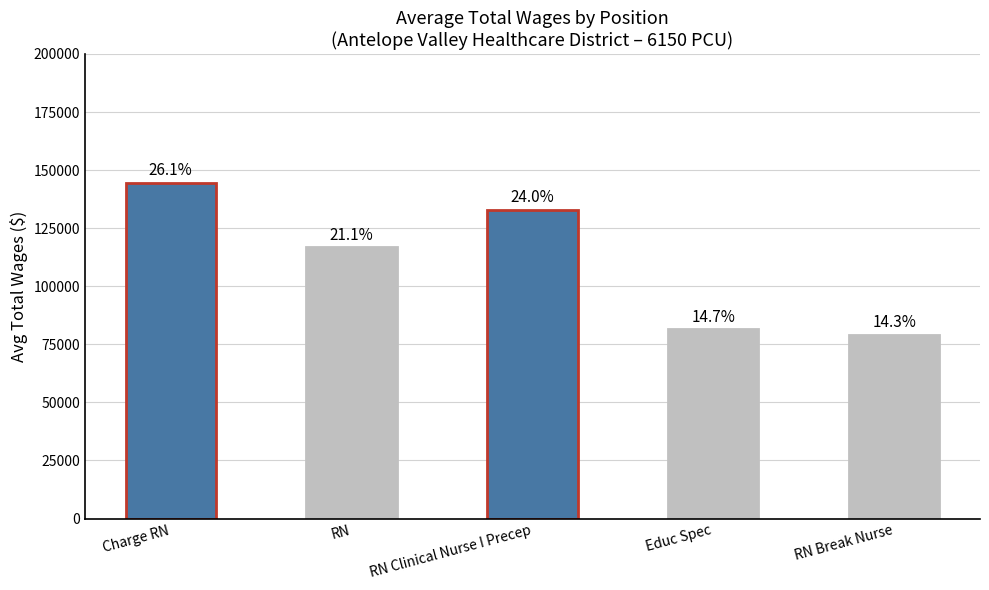

How many bars are there in total?

5